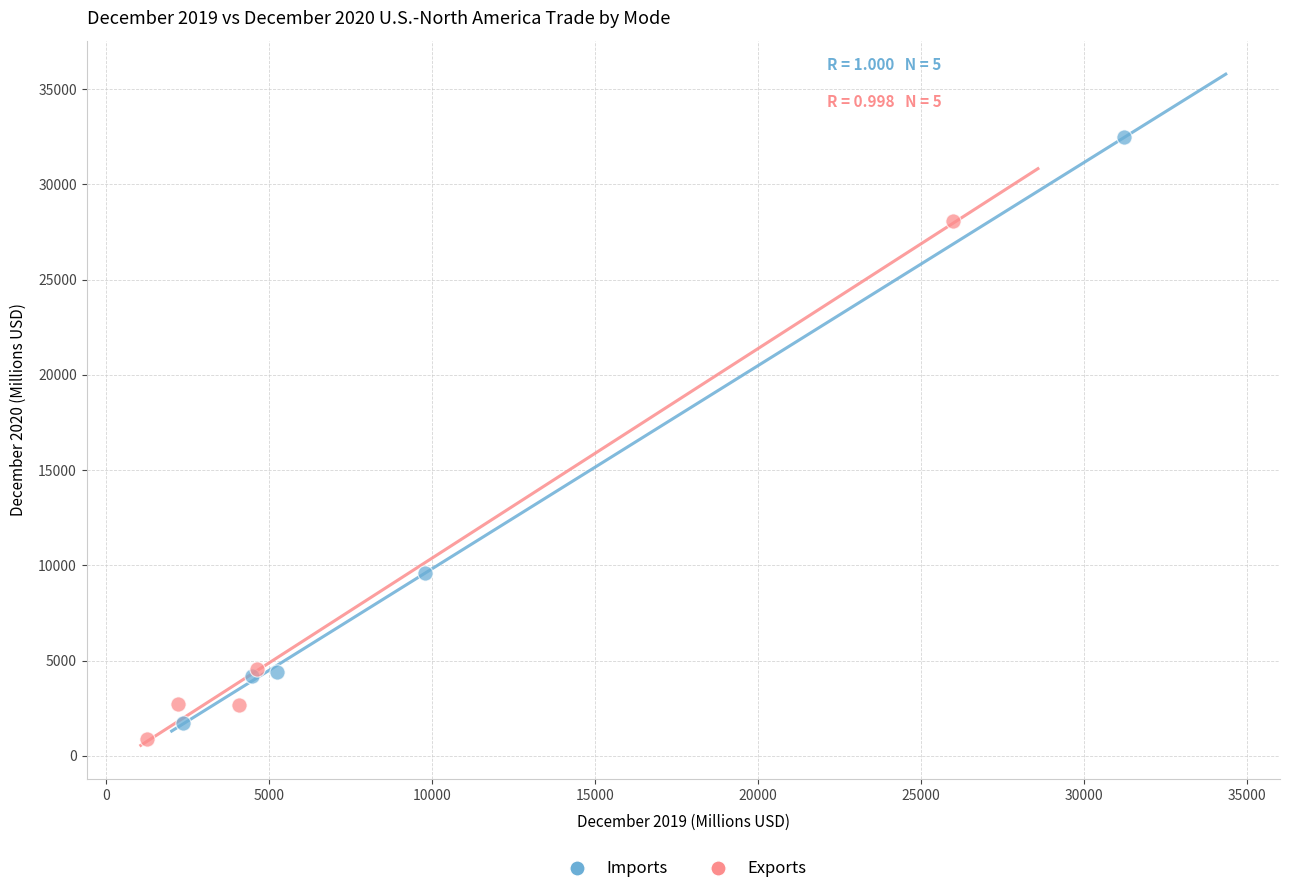

Which series contains the lowest Y value?

Exports